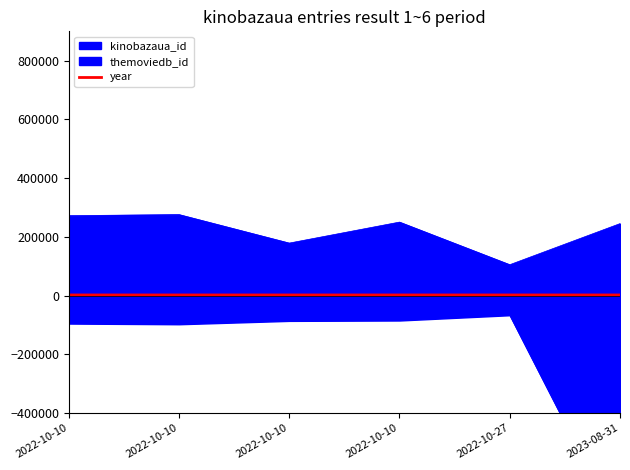

Which label corresponds to the smallest value in the chart?

2022-10-27